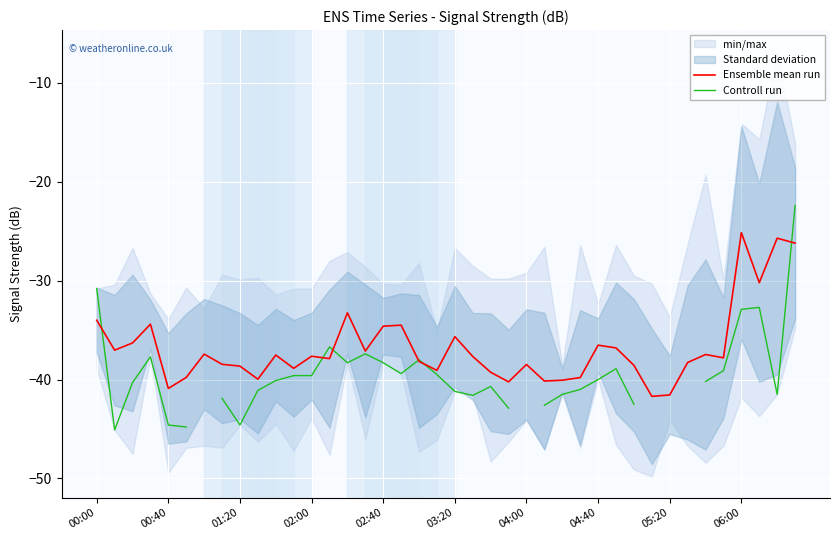

What is the value of the Controll run point at the 6th from the left?

-44.8